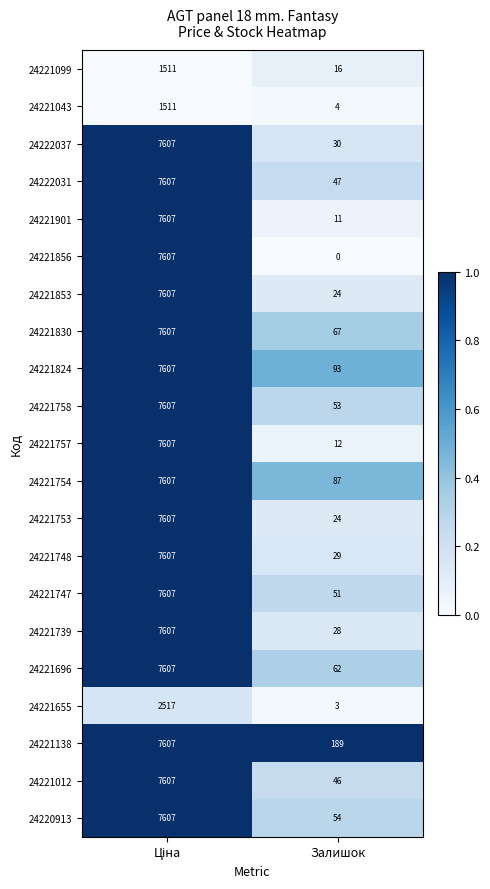

At which label is 24221853 closest to 3815?

Залишок